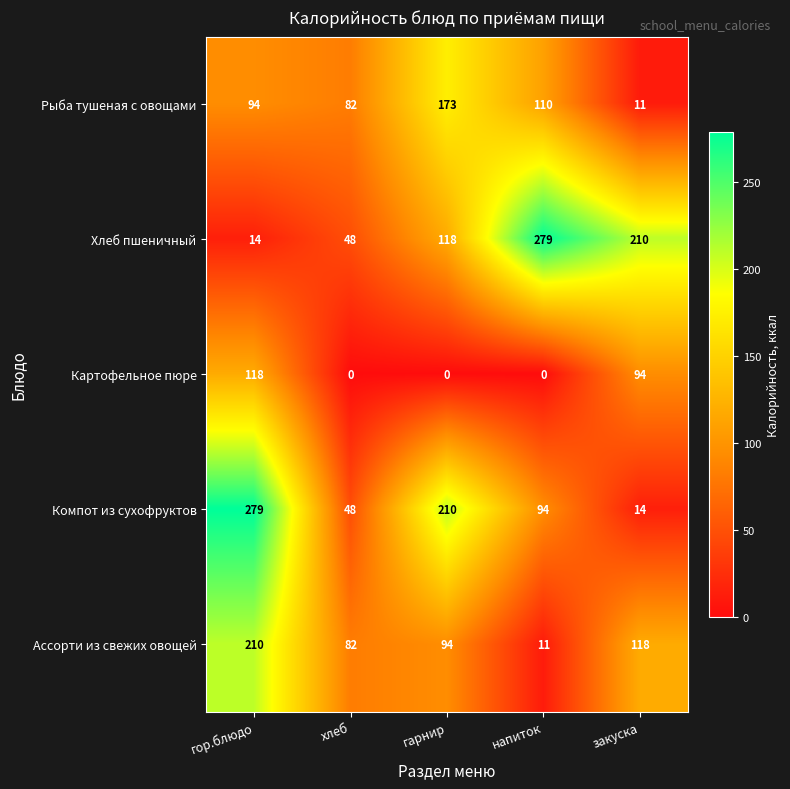

At which label is Компот из сухофруктов closest to 146?

напиток